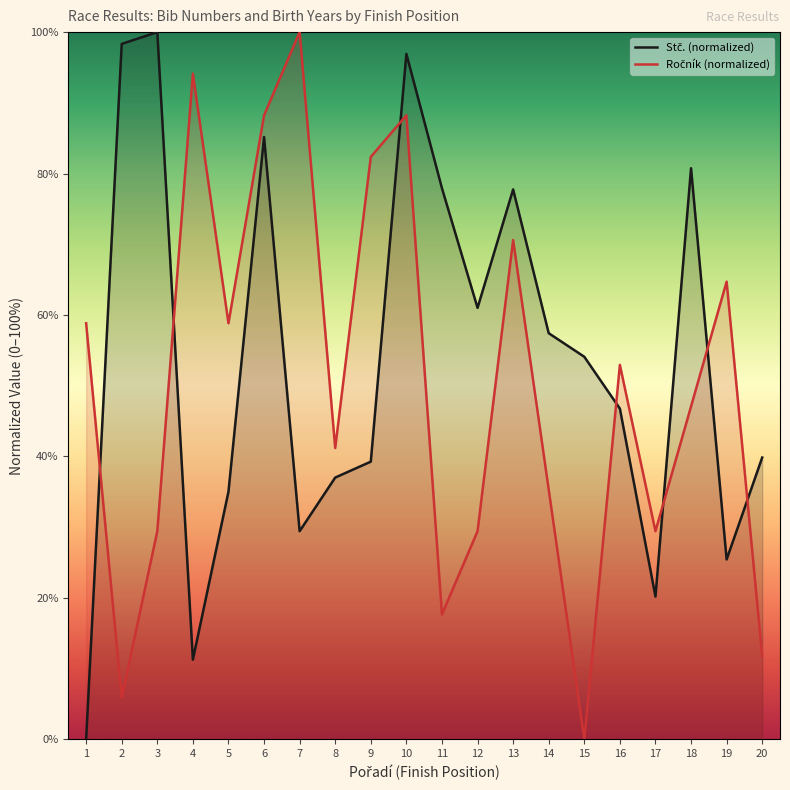

Which series has the largest total across all categories?

Stč. (normalized)